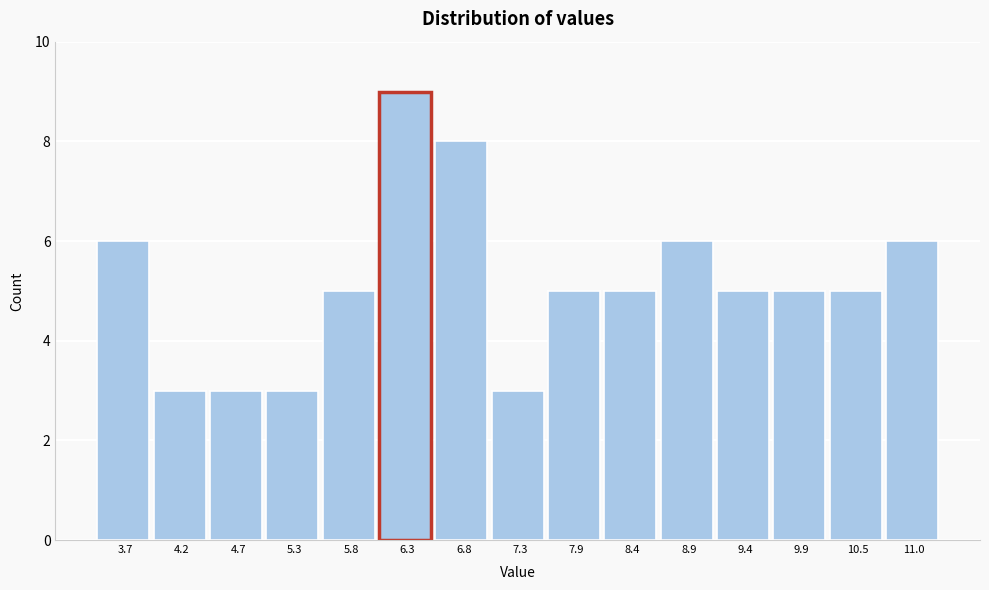

Reading left to right, extract all data points from this chart.

6	3	3	3	5	9	8	3	5	5	6	5	5	5	6